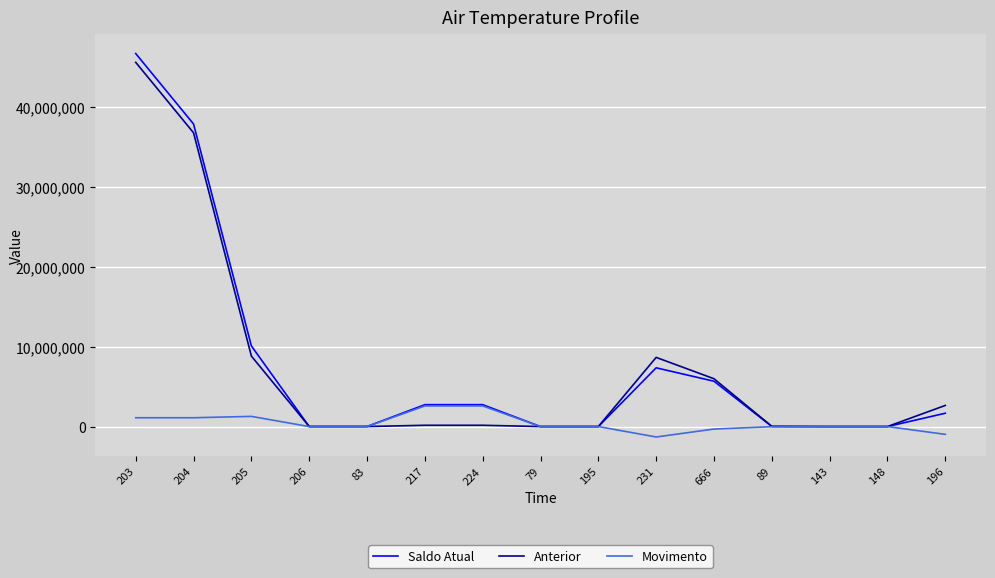

What is the difference between the maximum and minimum values in the Movimento series?

3887873.4